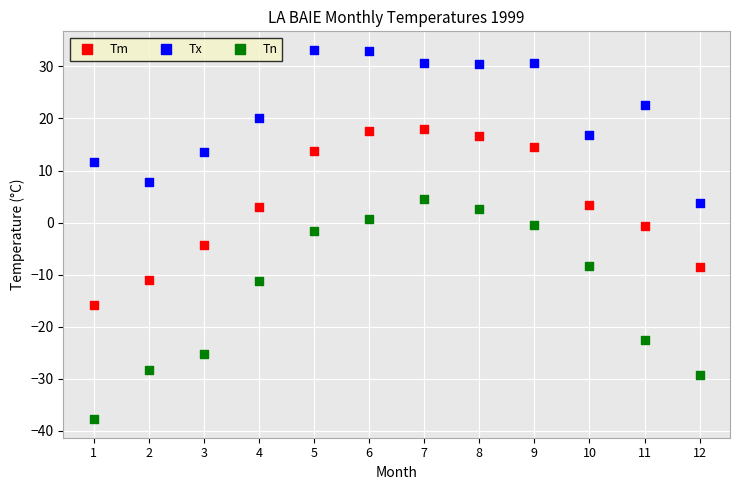

Which series reaches the maximum Y coordinate?

Tx